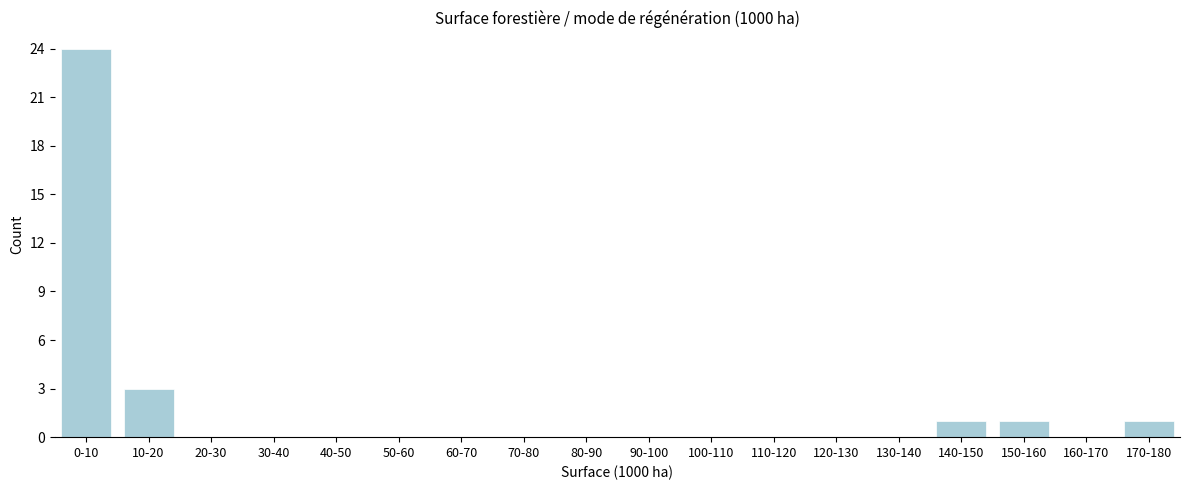

Reading left to right, list all the values displayed in this chart.

0-10=24	10-20=3	20-30=0	30-40=0	40-50=0	50-60=0	60-70=0	70-80=0	80-90=0	90-100=0	100-110=0	110-120=0	120-130=0	130-140=0	140-150=1	150-160=1	160-170=0	170-180=1